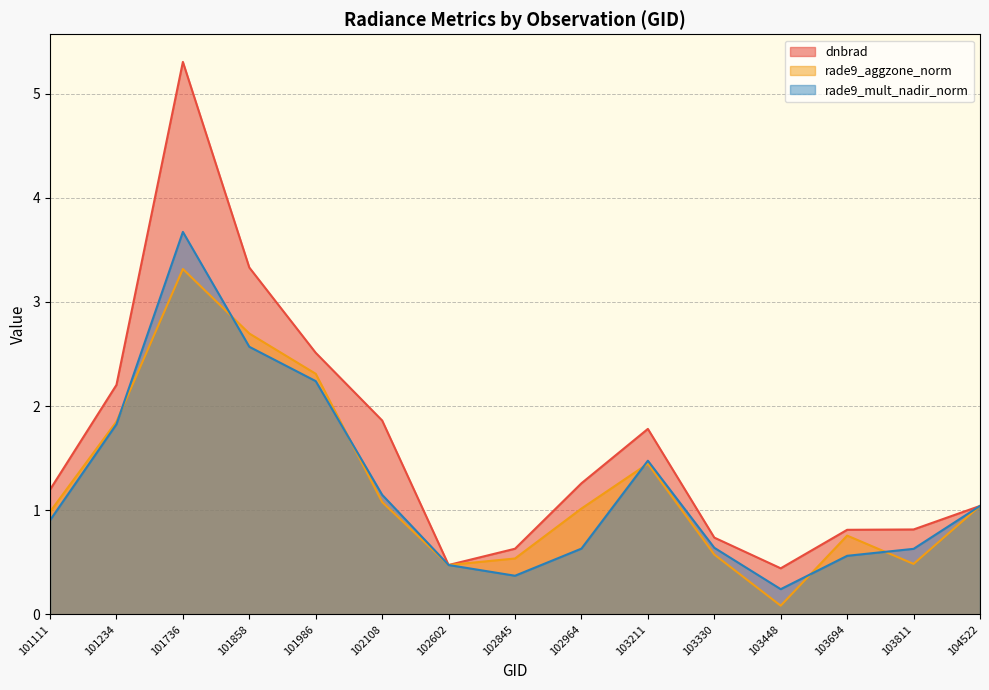

What is the maximum value for rade9_mult_nadir_norm?

3.7